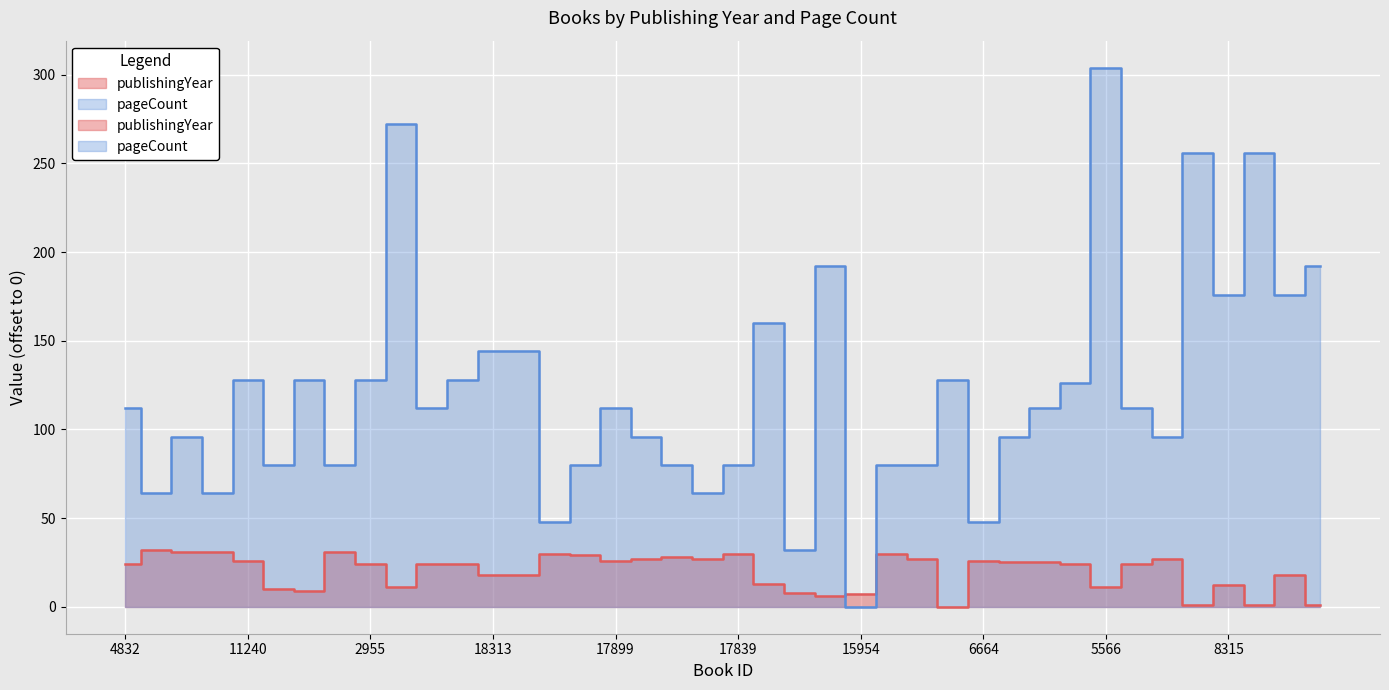

How many data points in publishingYear are above 24?

18